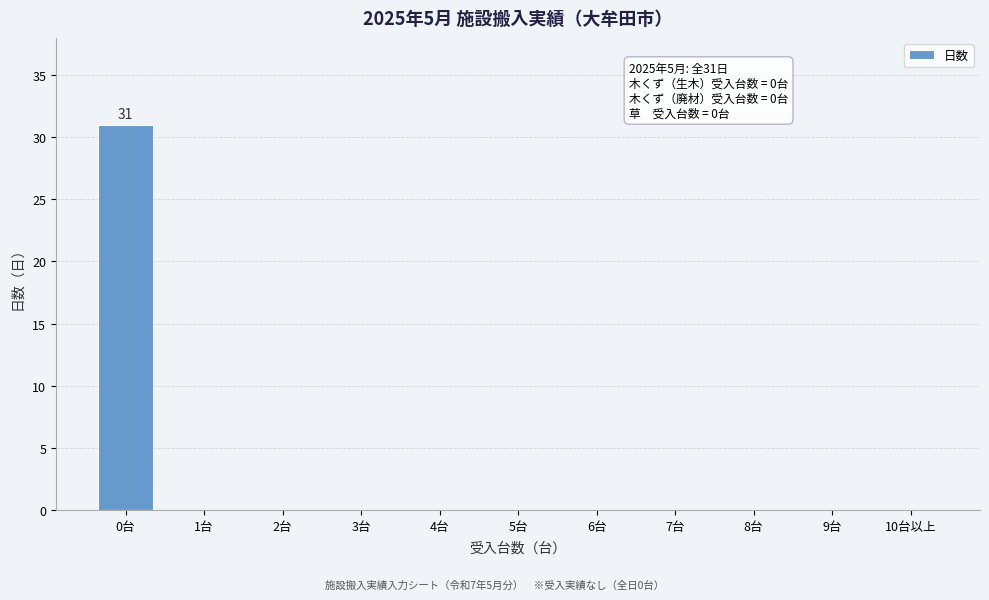

Reading right to left, extract all data points from this chart.

10台以上=0	9台=0	8台=0	7台=0	6台=0	5台=0	4台=0	3台=0	2台=0	1台=0	0台=31